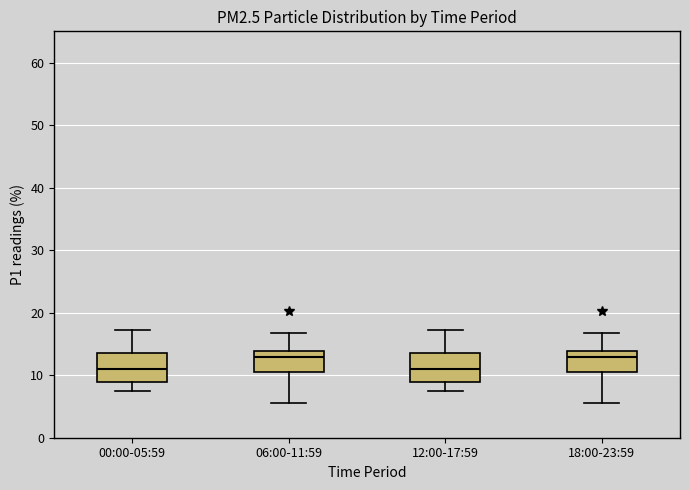

Reading left to right, transcribe this box plot: for each box, give where its median line is, the range the box spans, and where its two whiskers end, as read against the y-axis. The values are not printed on the chart, so give them approximately, as read against the axis.

00:00-05:59: median 11, box 9 to 14, whiskers 8 to 17
06:00-11:59: median 13, box 10 to 14, whiskers 6 to 17
12:00-17:59: median 11, box 9 to 14, whiskers 8 to 17
18:00-23:59: median 13, box 10 to 14, whiskers 6 to 17